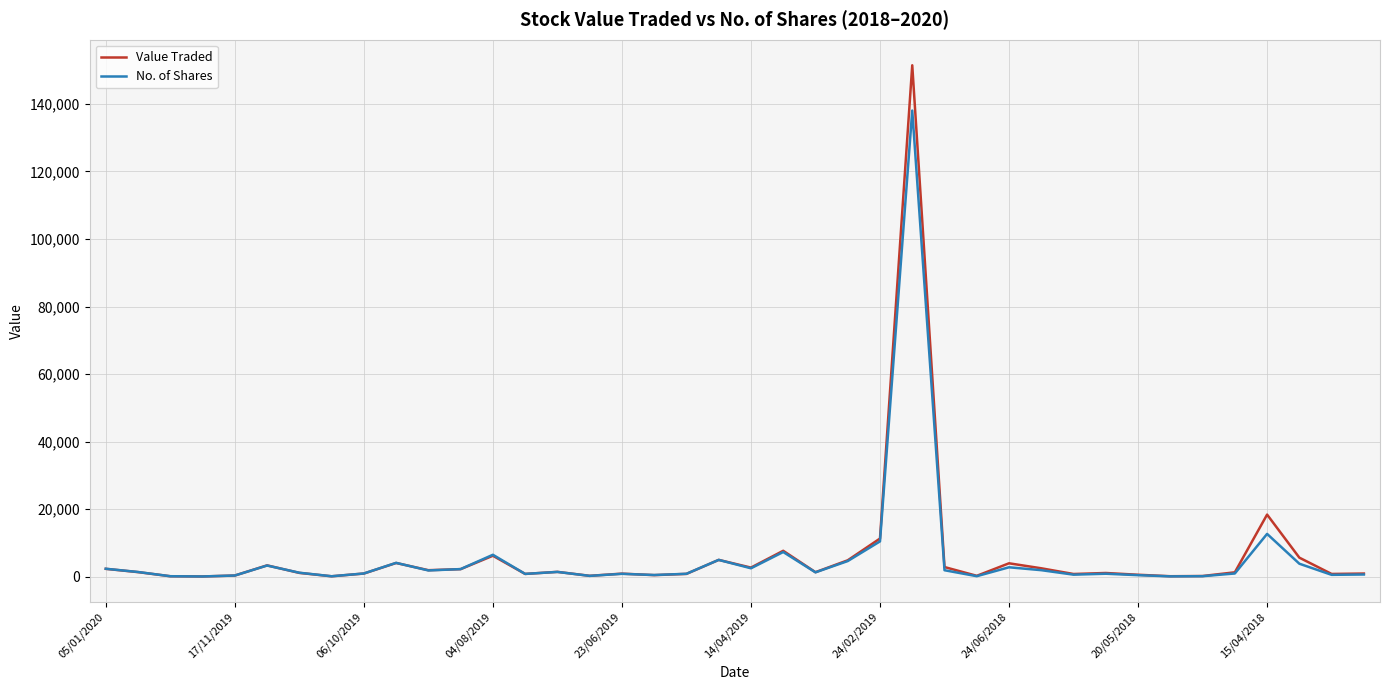

Which series has the largest range (max minus min)?

Value Traded